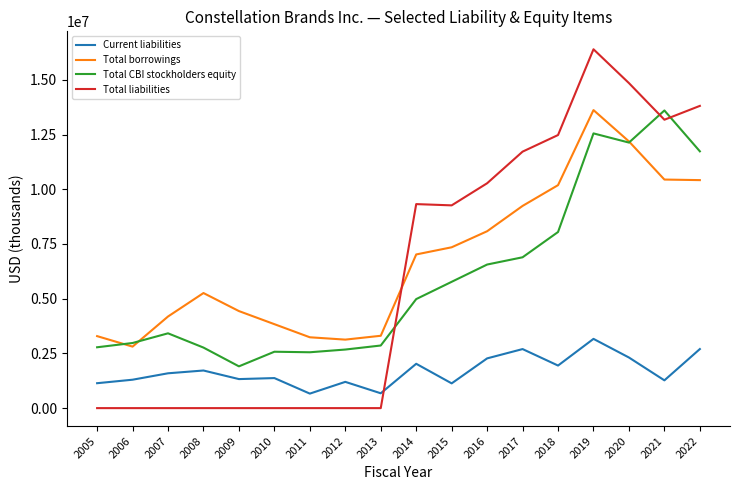

True or false: Total CBI stockholders equity and Current liabilities cross at least once.

False